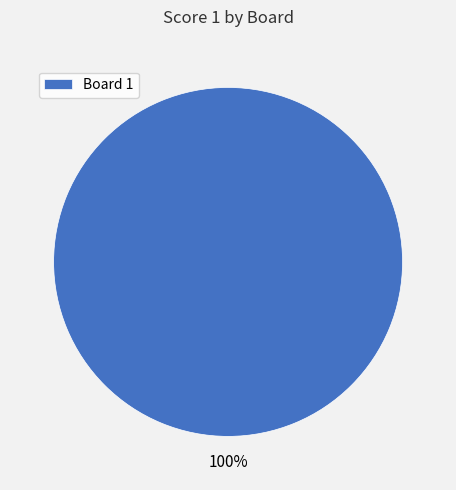

Does any single category account for the majority?

Yes